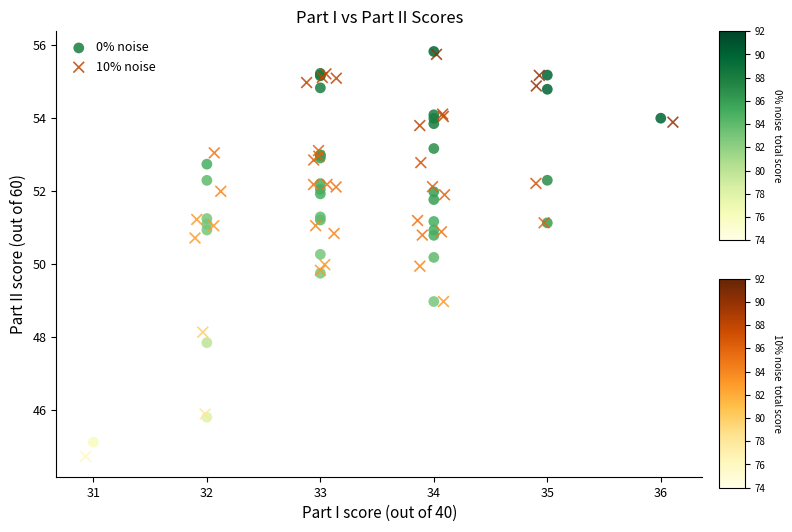

Which series has the widest spread of Y values?

10% noise